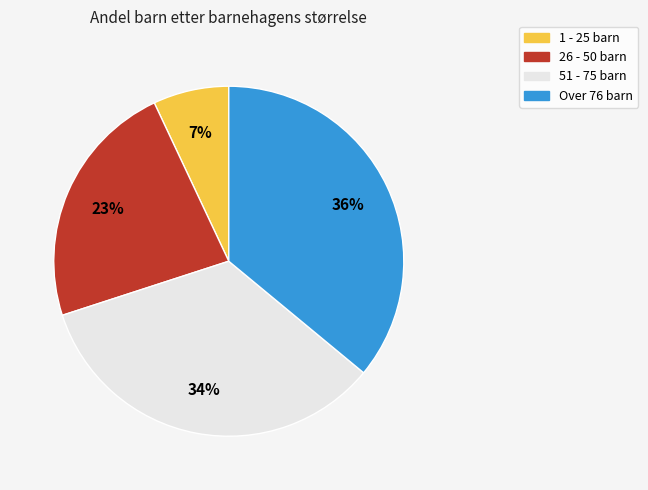

To the nearest percent, what percentage of the pie is 1 - 25 barn?

7%